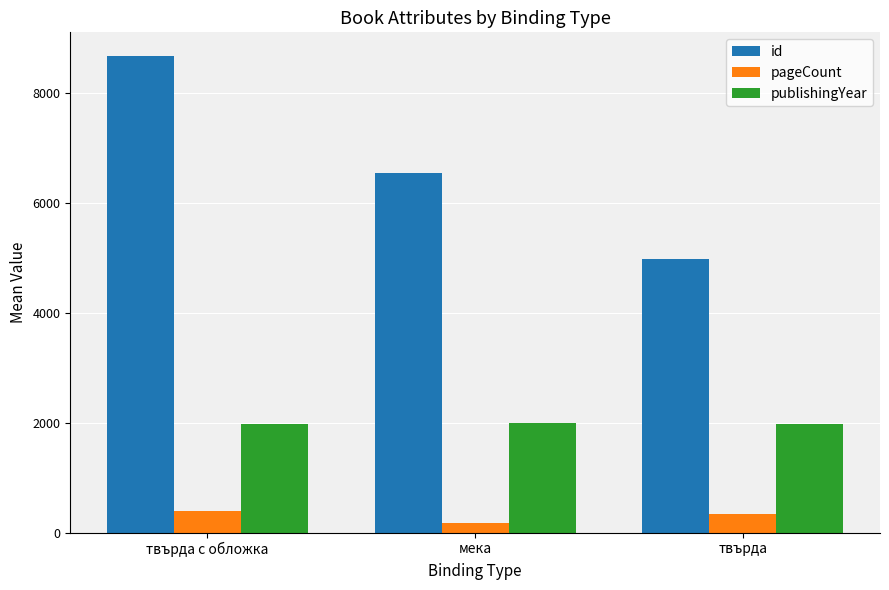

What is the sum of all publishingYear values?

5941.5